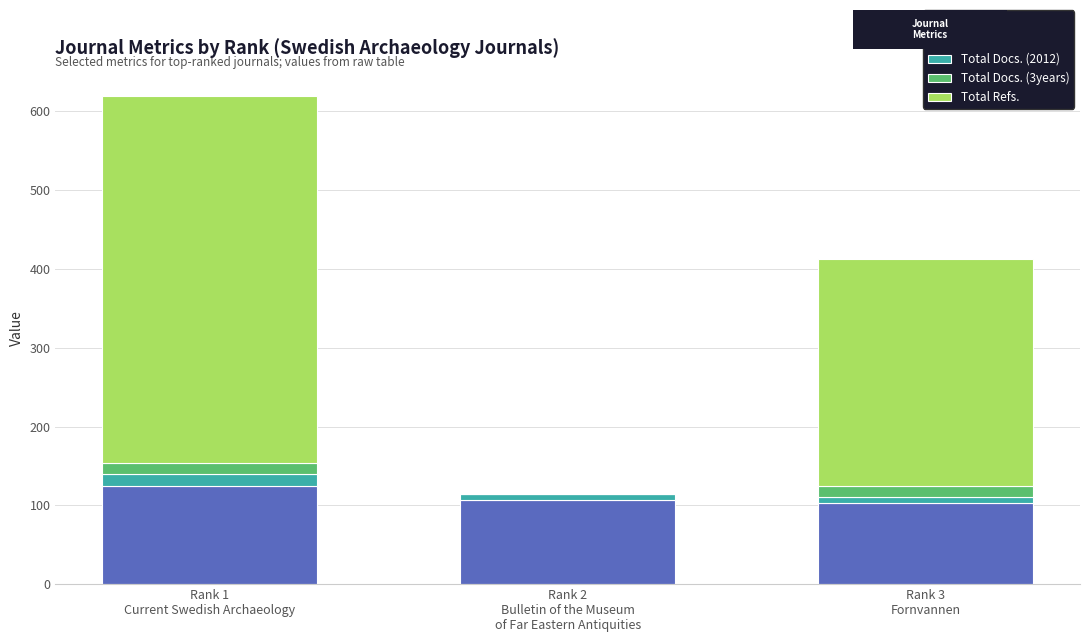

What is the highest value of the H index series?

125